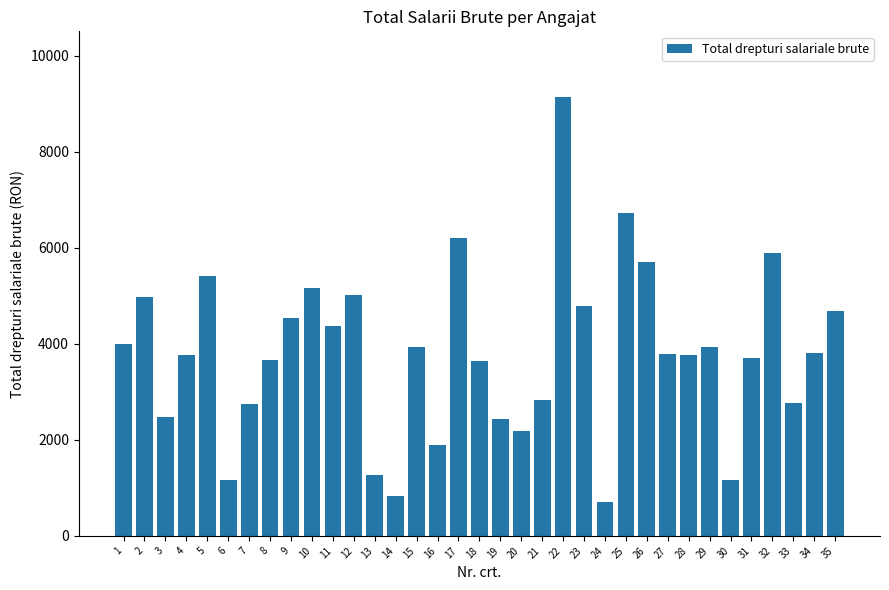

What value does the data have at 4?

3766